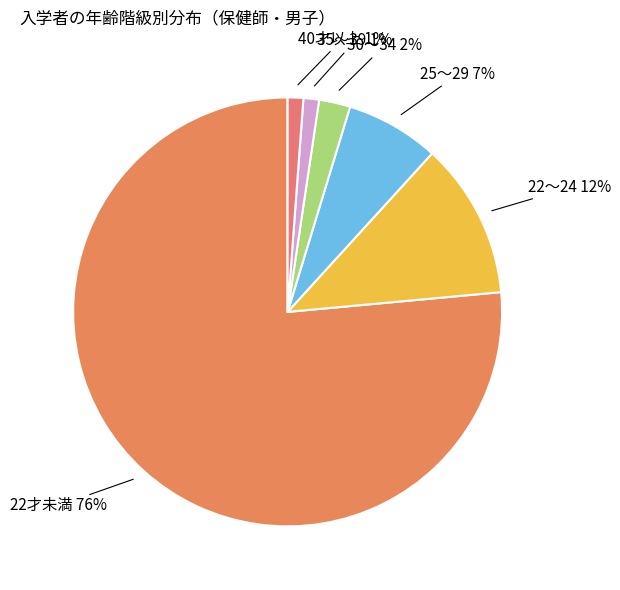

Count the number of slices in the pie.

6